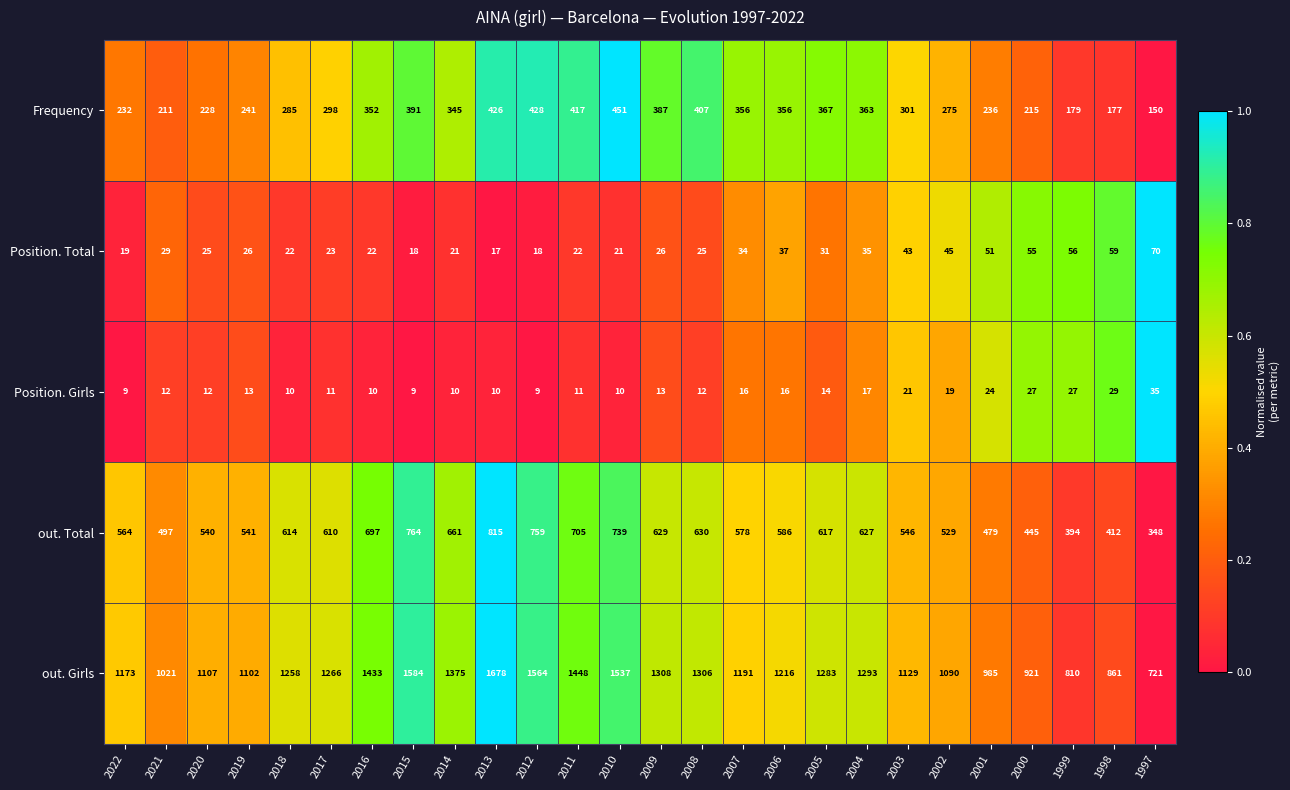

Read the Position. Total value at 2000.

55